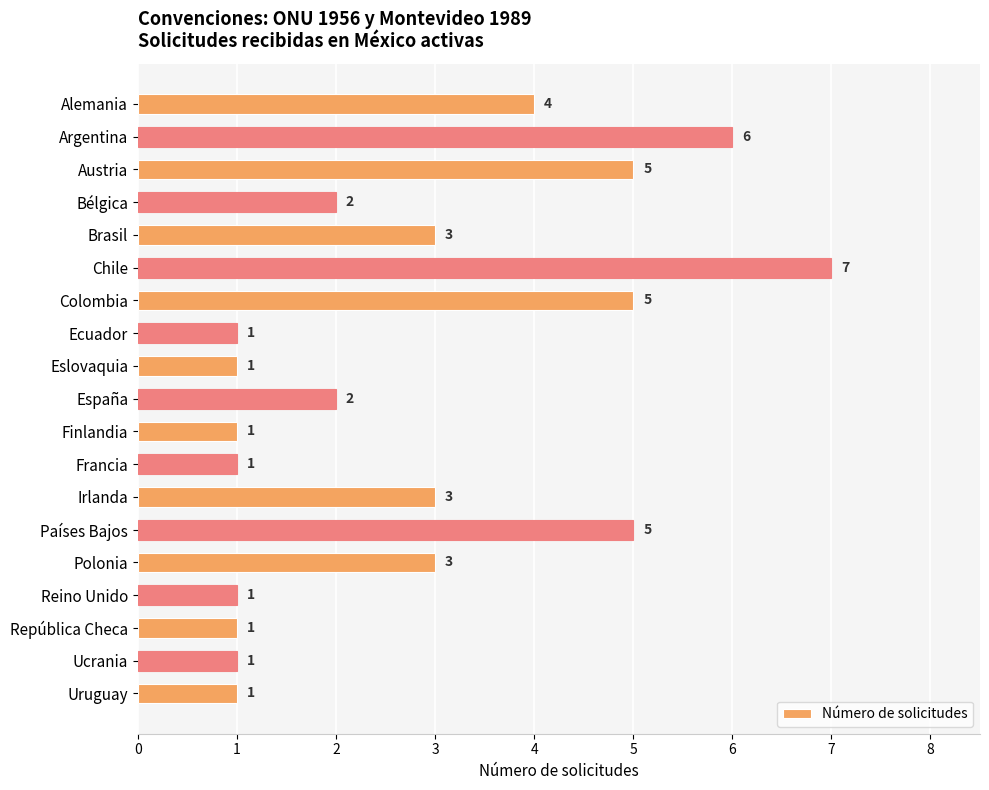

Count the values in the range 1 to 5.

17